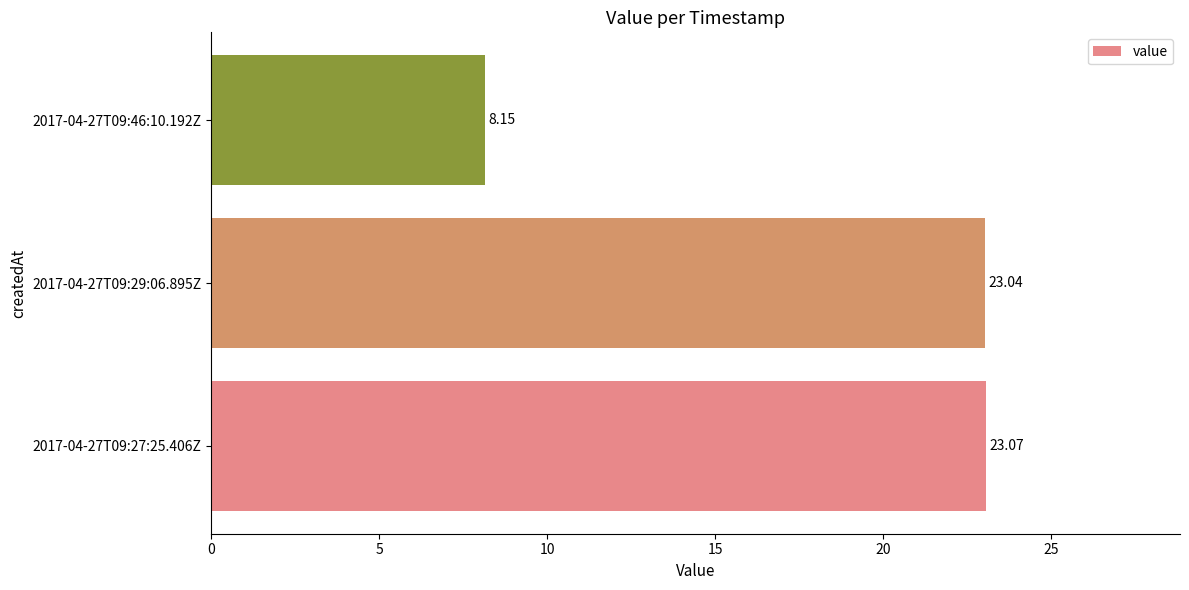

Rank the categories by value from highest to lowest.

2017-04-27T09:27:25.406Z, 2017-04-27T09:29:06.895Z, 2017-04-27T09:46:10.192Z